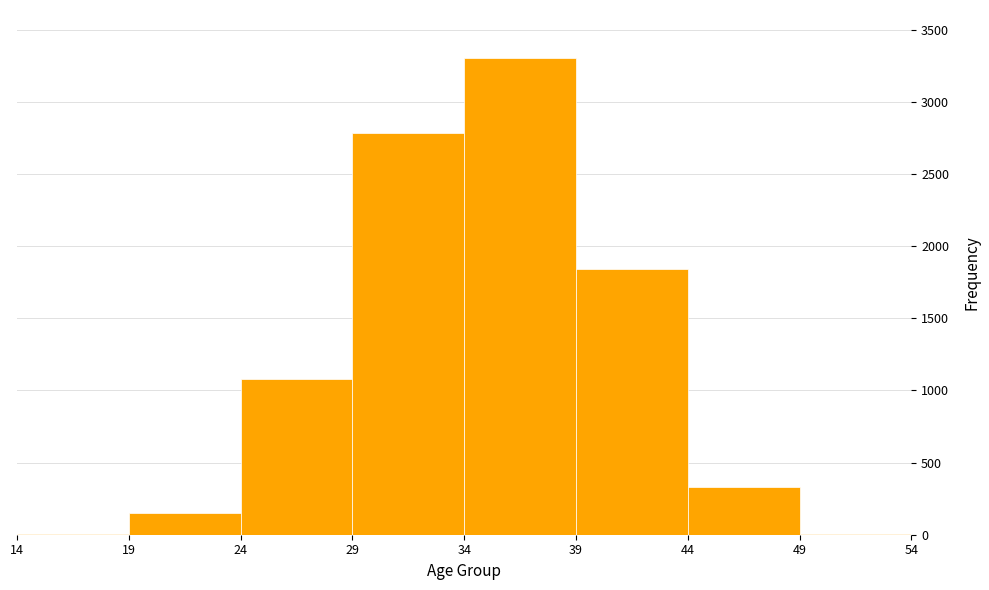

Which range on the x-axis has the tallest bar?

34 to 39